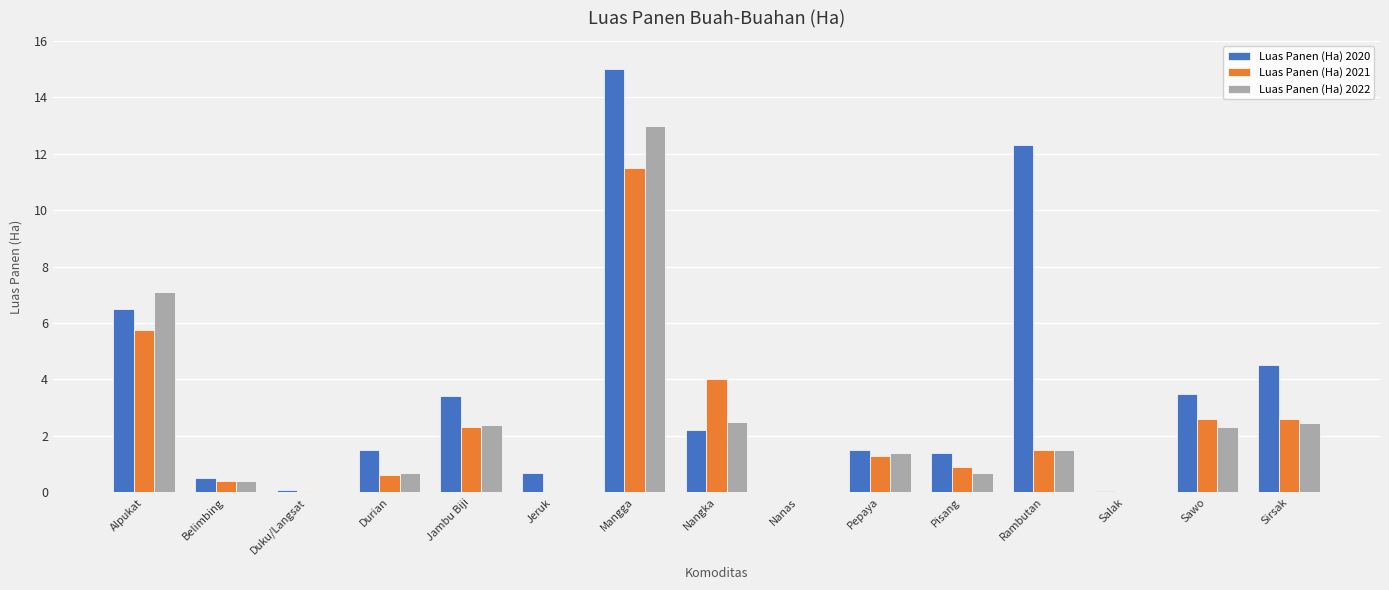

Which series has the largest total across all categories?

Luas Panen (Ha) 2020